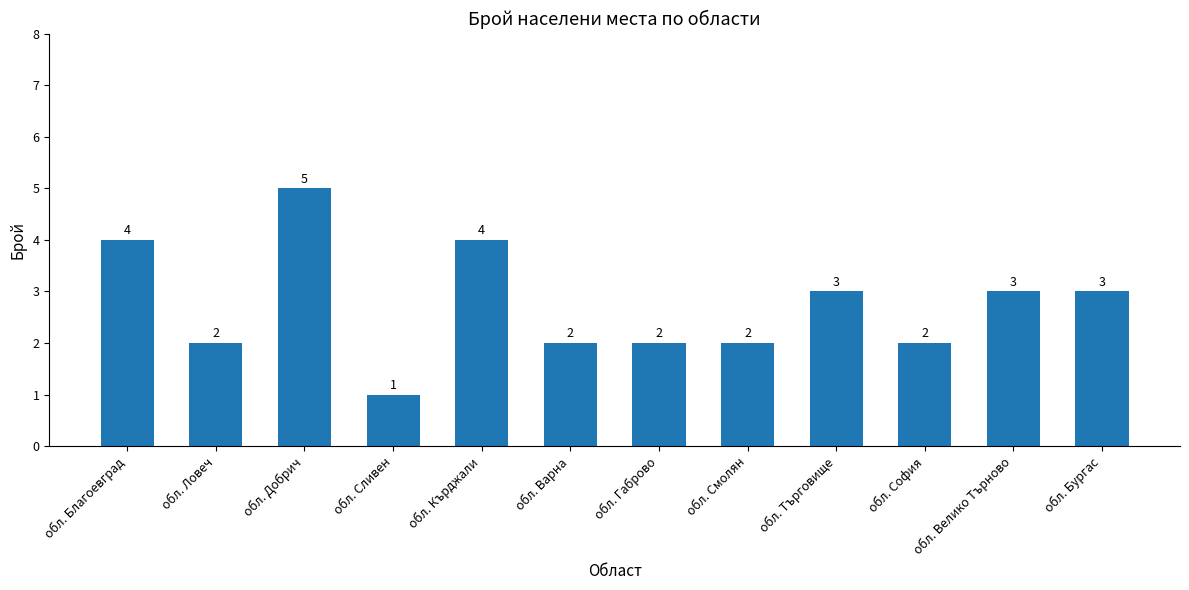

Reading left to right, list all the values displayed in this chart.

обл. Благоевград=4	обл. Ловеч=2	обл. Добрич=5	обл. Сливен=1	обл. Кърджали=4	обл. Варна=2	обл. Габрово=2	обл. Смолян=2	обл. Търговище=3	обл. София=2	обл. Велико Търново=3	обл. Бургас=3